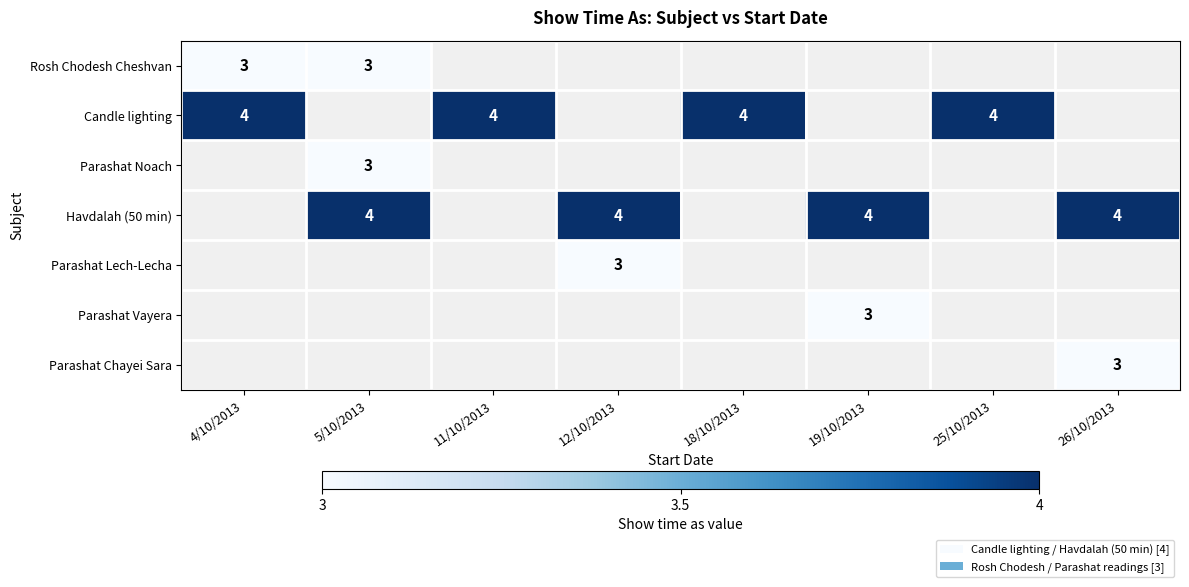

Is it true that Candle lighting equals 4 at 11/10/2013?

True